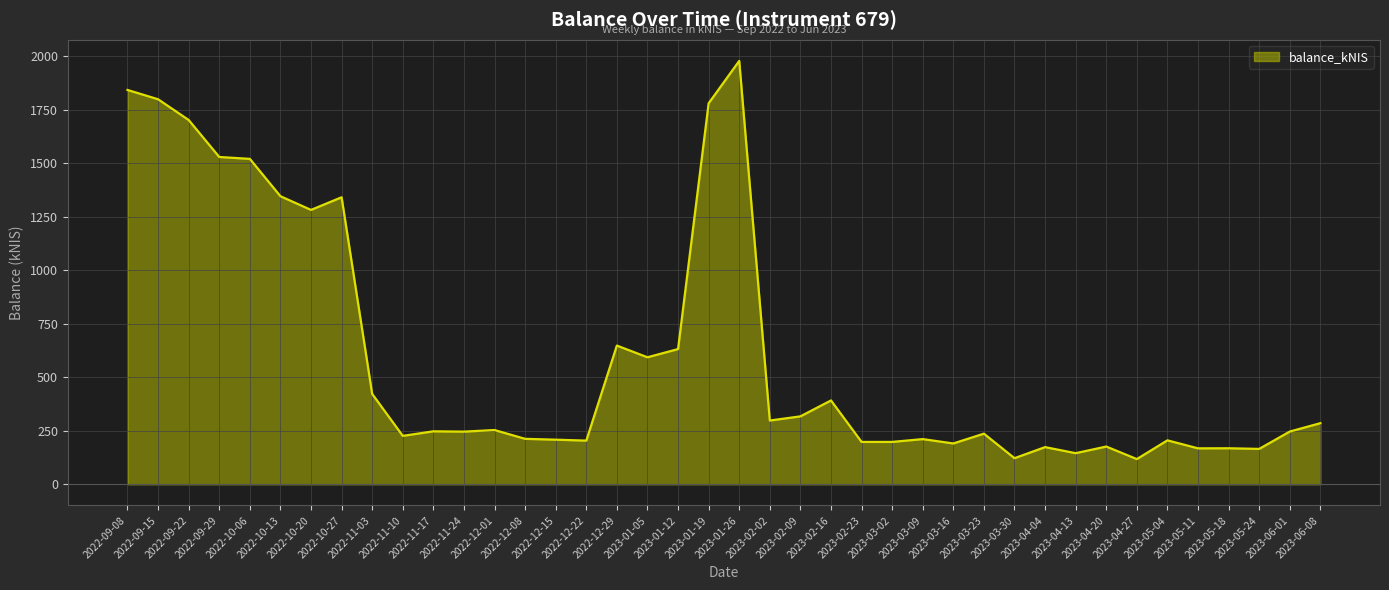

The value at 2023-04-20 is 81.0. True or false?

False